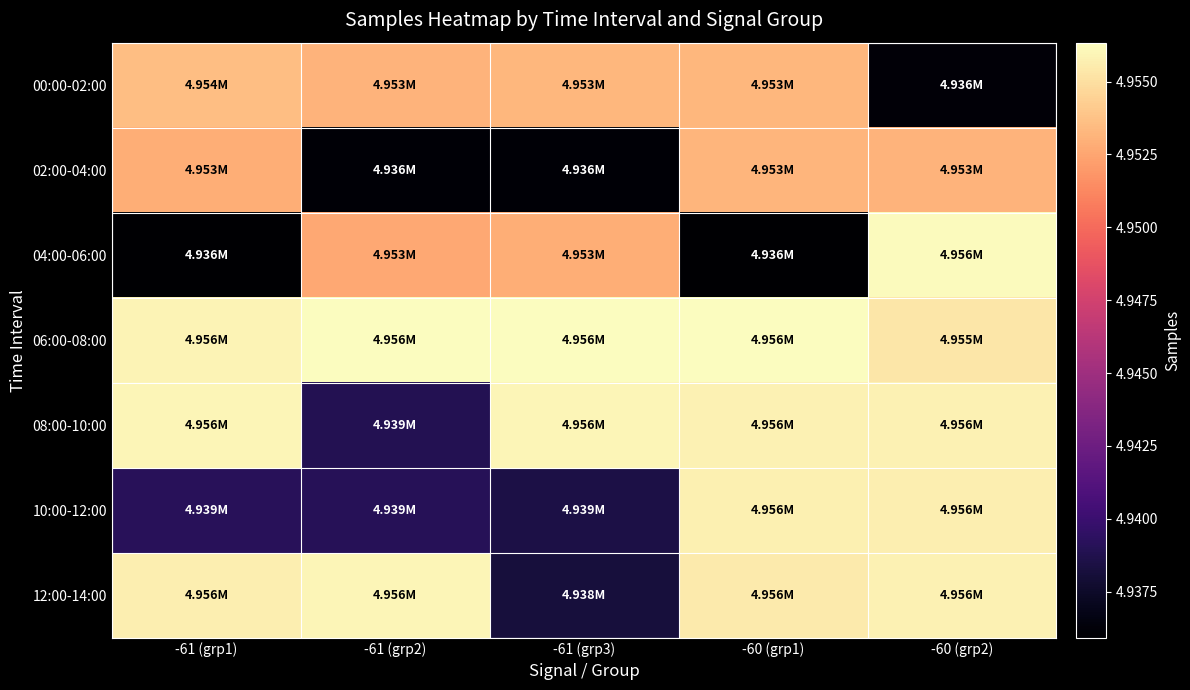

Reading right to left, list all the values displayed in this chart.

00:00-02:00: -60 (grp2)=4936197	-60 (grp1)=4953280	-61 (grp3)=4953268	-61 (grp2)=4953129	-61 (grp1)=4953577
02:00-04:00: -60 (grp2)=4953069	-60 (grp1)=4953153	-61 (grp3)=4936086	-61 (grp2)=4936105	-61 (grp1)=4952880
04:00-06:00: -60 (grp2)=4956239	-60 (grp1)=4935915	-61 (grp3)=4952870	-61 (grp2)=4952603	-61 (grp1)=4935916
06:00-08:00: -60 (grp2)=4955313	-60 (grp1)=4956333	-61 (grp3)=4956258	-61 (grp2)=4956329	-61 (grp1)=4955872
08:00-10:00: -60 (grp2)=4955852	-60 (grp1)=4955796	-61 (grp3)=4956006	-61 (grp2)=4938886	-61 (grp1)=4955947
10:00-12:00: -60 (grp2)=4955686	-60 (grp1)=4955763	-61 (grp3)=4938531	-61 (grp2)=4939097	-61 (grp1)=4939160
12:00-14:00: -60 (grp2)=4955852	-60 (grp1)=4955506	-61 (grp3)=4938167	-61 (grp2)=4955955	-61 (grp1)=4955636